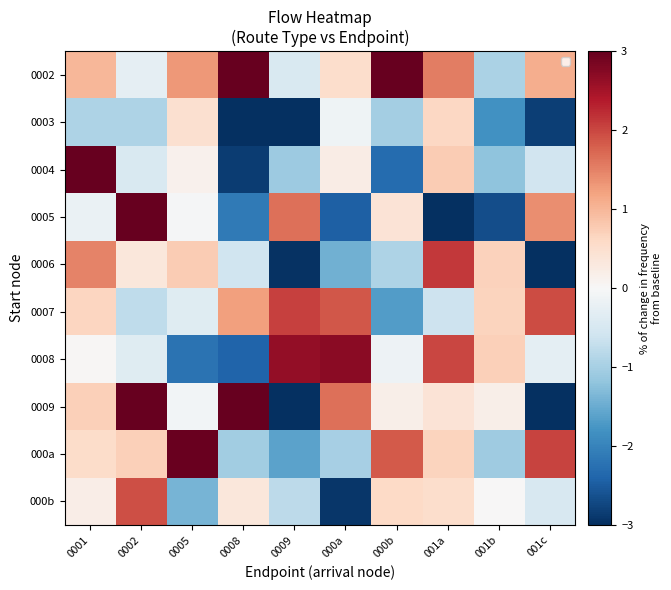

Reading right to left, list all the values displayed in this chart.

0002: 001c=1.1	001b=-0.9	001a=1.5	000b=4.2	000a=0.5	0009=-0.5	0008=3.0	0005=1.3	0002=-0.3	0001=1.0
0003: 001c=-2.8	001b=-1.8	001a=0.6	000b=-1.0	000a=-0.1	0009=-3.4	0008=-3.8	0005=0.5	0002=-0.9	0001=-0.9
0004: 001c=-0.6	001b=-1.2	001a=0.8	000b=-2.3	000a=0.2	0009=-1.1	0008=-2.8	0005=0.1	0002=-0.5	0001=3.9
0005: 001c=1.4	001b=-2.7	001a=-3.9	000b=0.4	000a=-2.4	0009=1.6	0008=-2.1	0005=-0.0	0002=3.7	0001=-0.2
0006: 001c=-3.5	001b=0.7	001a=2.1	000b=-0.9	000a=-1.4	0009=-3.0	0008=-0.6	0005=0.8	0002=0.3	0001=1.5
0007: 001c=2.0	001b=0.7	001a=-0.6	000b=-1.7	000a=1.9	0009=2.1	0008=1.2	0005=-0.4	0002=-0.8	0001=0.6
0008: 001c=-0.3	001b=0.7	001a=2.0	000b=-0.1	000a=2.7	0009=2.6	0008=-2.4	0005=-2.2	0002=-0.4	0001=0.0
0009: 001c=-4.0	001b=0.2	001a=0.4	000b=0.2	000a=1.6	0009=-5.2	0008=3.1	0005=-0.1	0002=3.1	0001=0.7
000a: 001c=2.0	001b=-1.1	001a=0.7	000b=1.8	000a=-1.0	0009=-1.6	0008=-1.0	0005=3.0	0002=0.7	0001=0.6
000b: 001c=-0.5	001b=0.0	001a=0.5	000b=0.6	000a=-2.9	0009=-0.8	0008=0.3	0005=-1.4	0002=1.9	0001=0.2